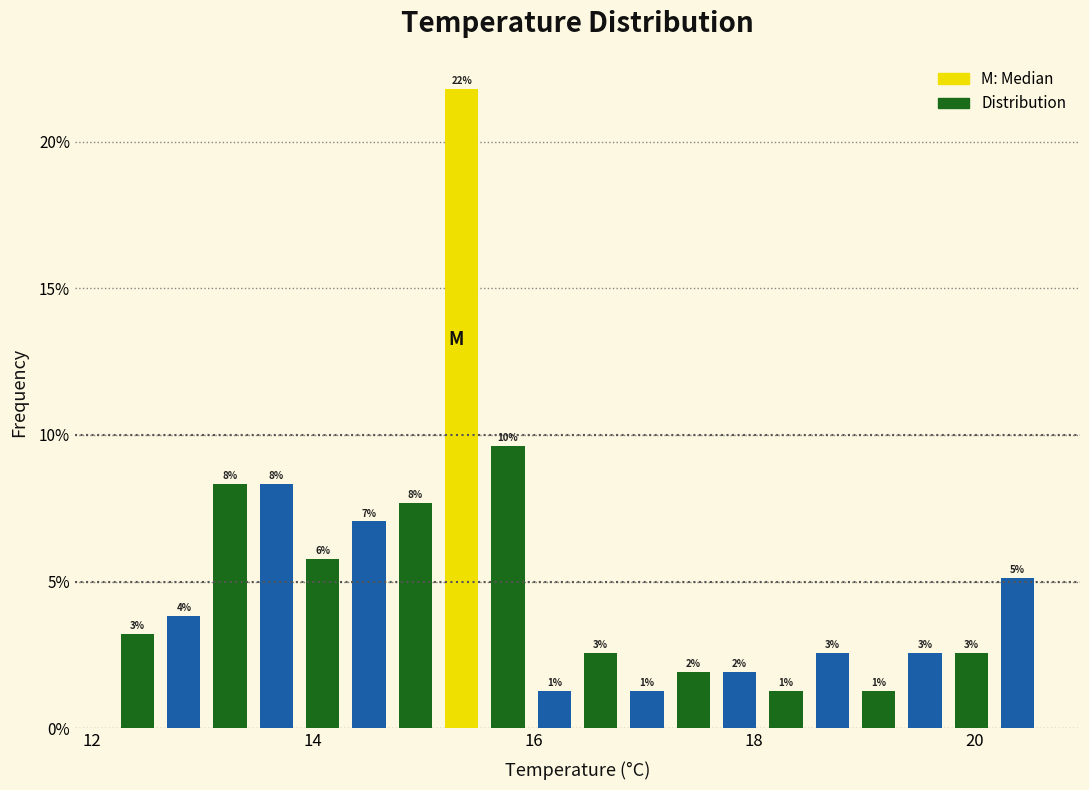

Around what value on the x-axis is the tallest bar? Give the approximate position of its centre, as read against the axis.

15.4